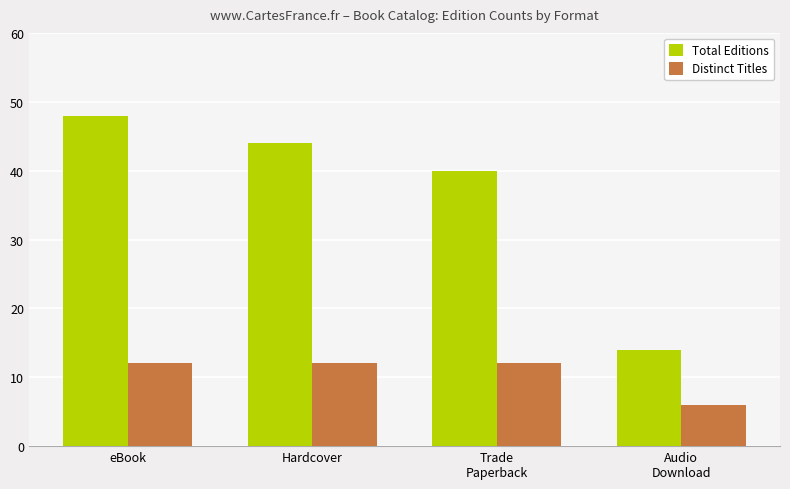

Reading left to right, extract all data points from this chart.

Total Editions: eBook=48	Hardcover=44	Trade
Paperback=40	Audio
Download=14
Distinct Titles: eBook=12	Hardcover=12	Trade
Paperback=12	Audio
Download=6